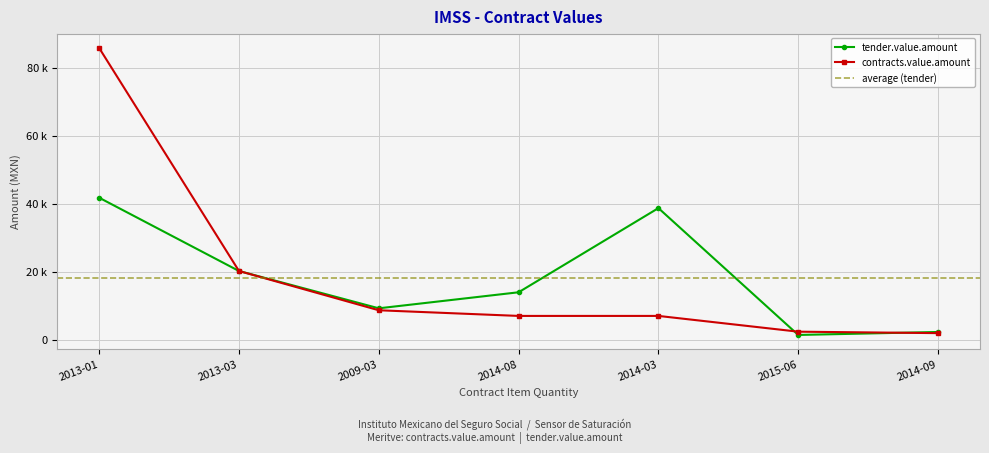

How many series are shown in this chart?

2